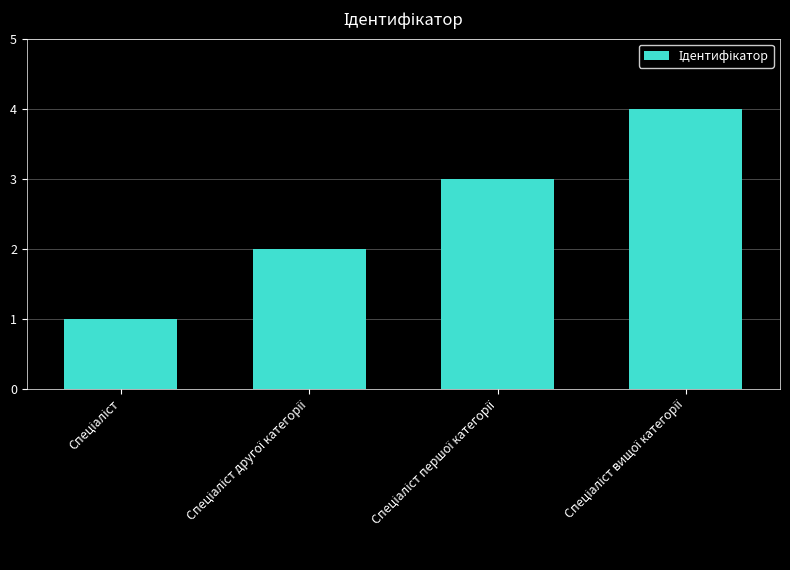

What is the maximum value shown in the chart?

4